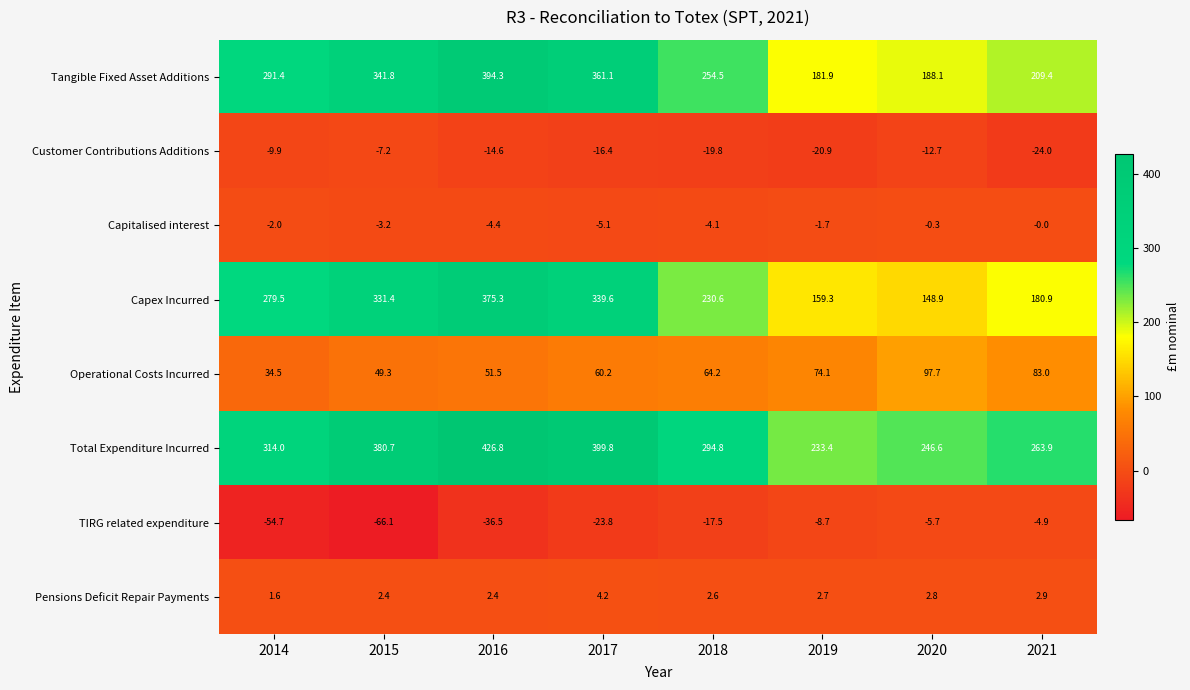

At which category is the sum across all series the highest?

2016